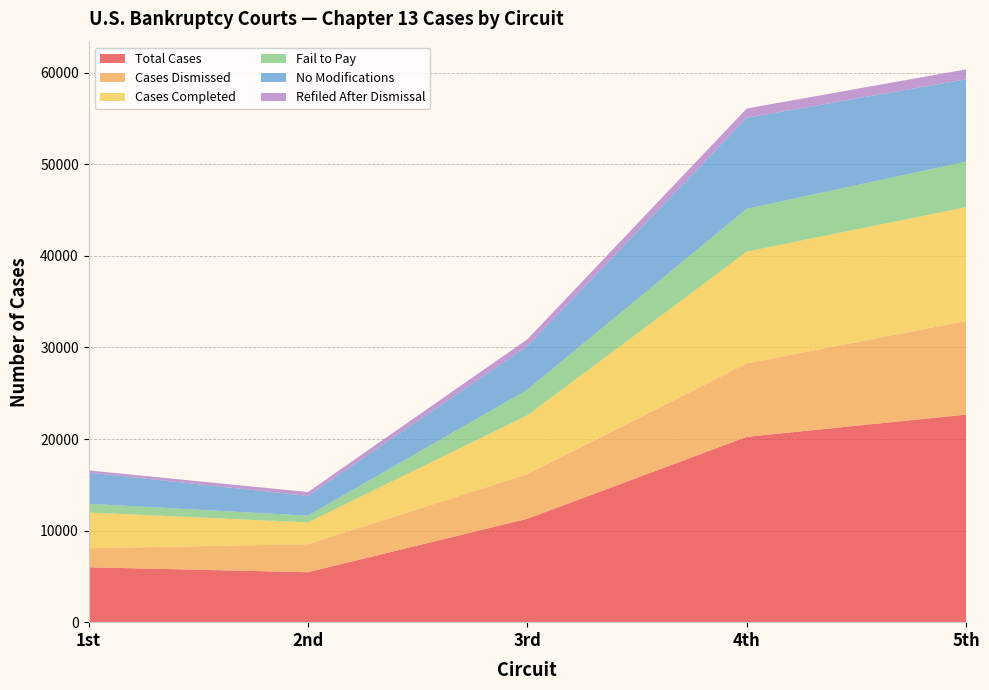

Reading right to left, extract all data points from this chart.

Total Cases: 22662	20235	11293	5455	5993
Cases Dismissed: 10231	8024	4867	3057	2082
Cases Completed: 12420	12203	6419	2386	3900
Fail to Pay: 4977	4673	2803	731	955
No Modifications: 8983	9943	4754	2161	3402
Refiled After Dismissal: 1095	1011	747	419	241